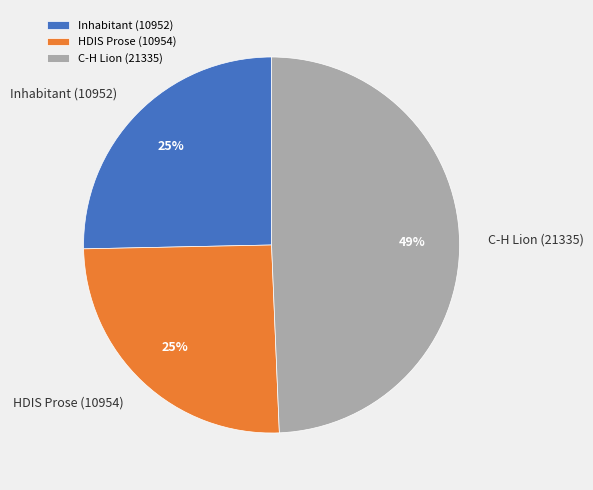

Between C-H Lion (21335) and HDIS Prose (10954), which is larger?

C-H Lion (21335)